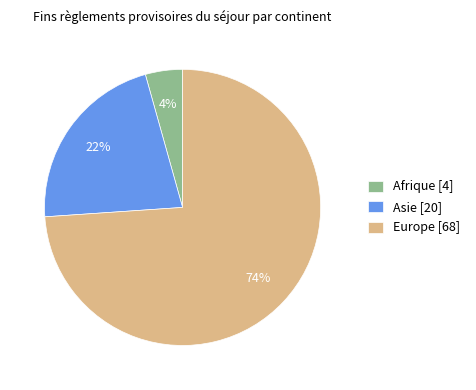

Which has a higher value, Europe or Afrique?

Europe